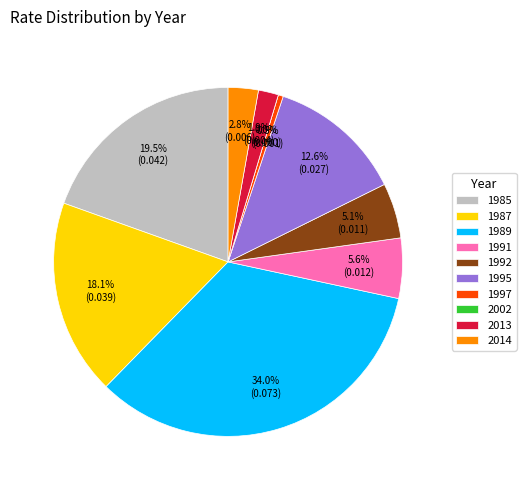

What percentage is NOT represented by 1992?

94.9%